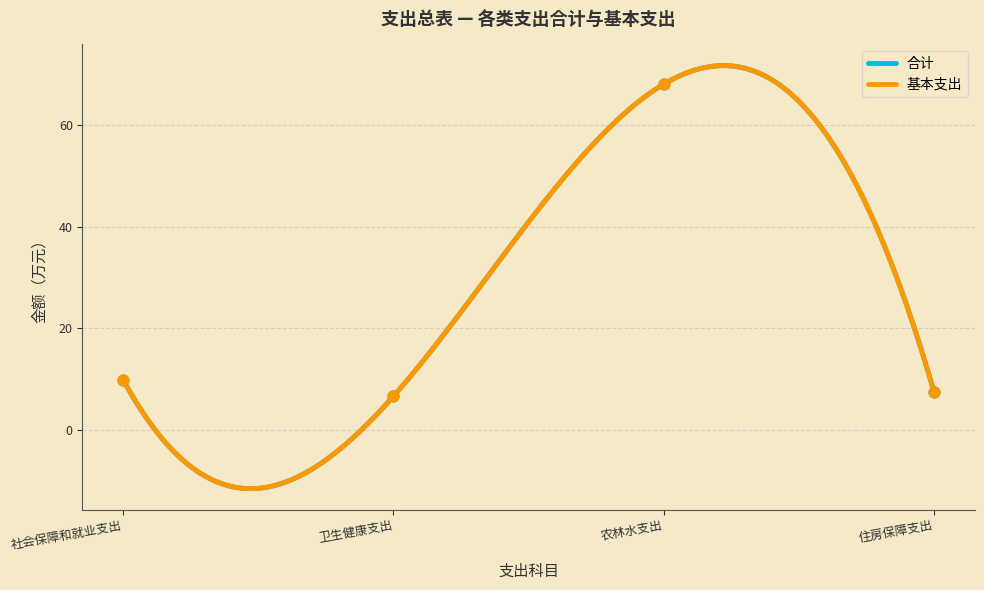

Which series has the largest Y range (max minus min)?

合计